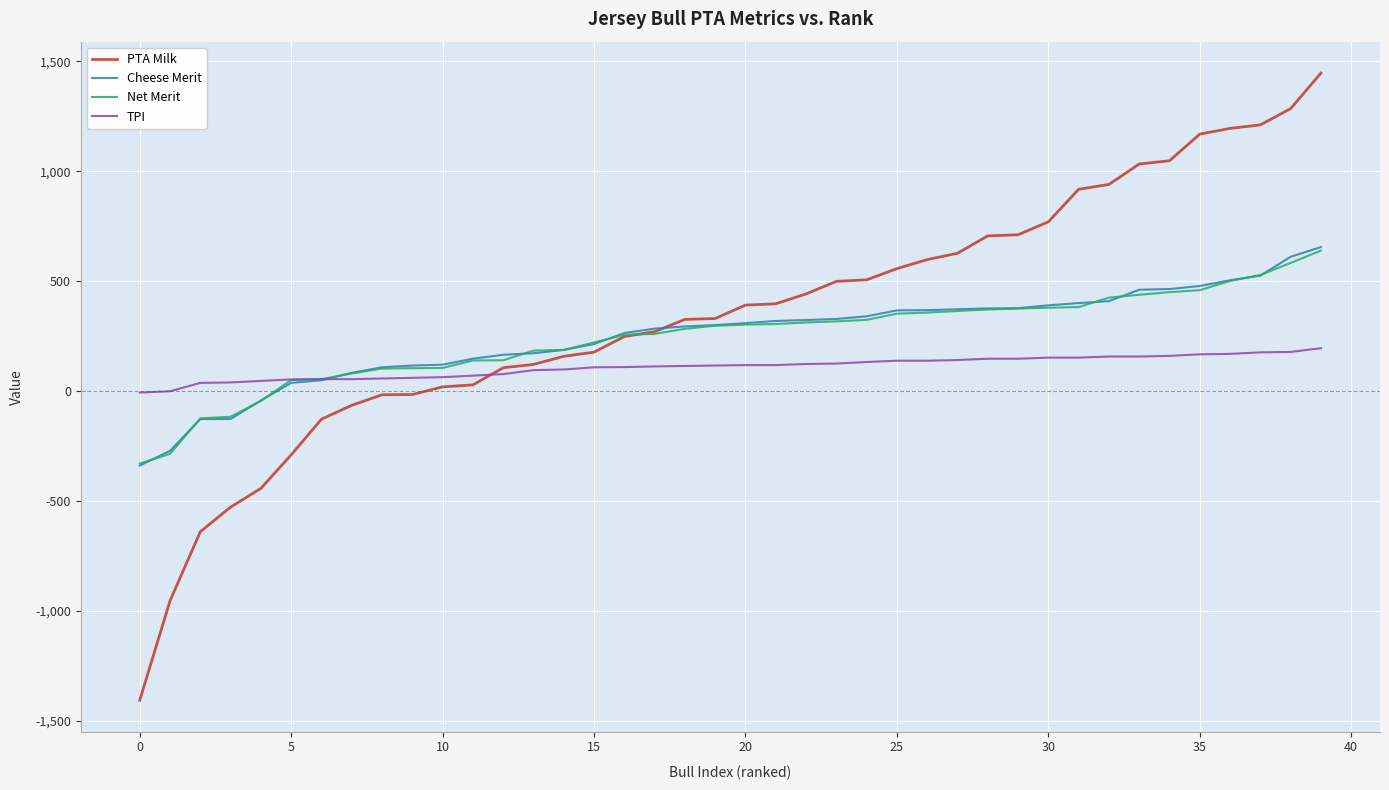

Which series has the widest spread of values?

PTA Milk